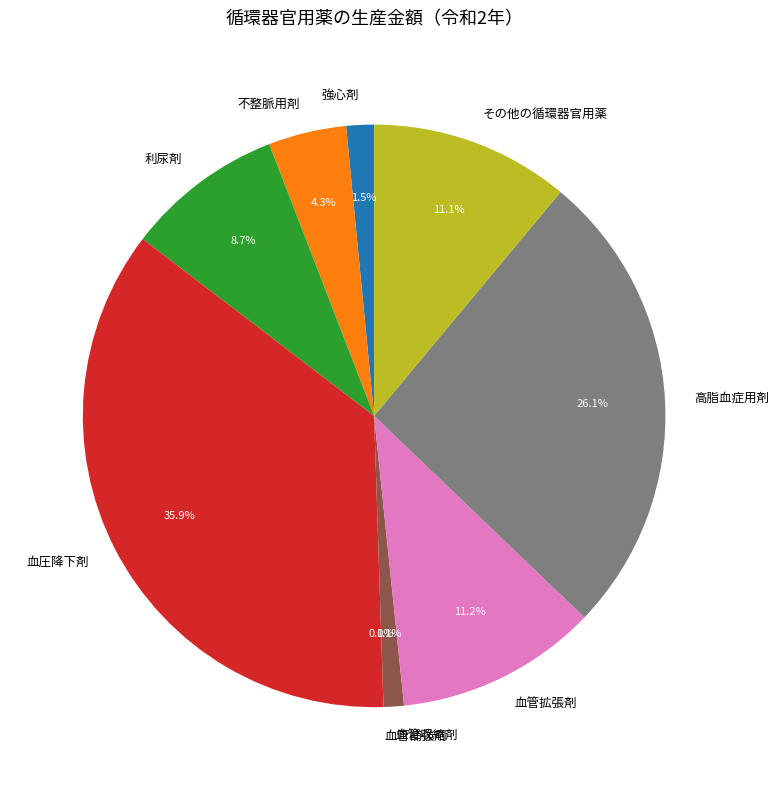

The 血管収縮剤 slice represents 11% of the pie. True or false?

False